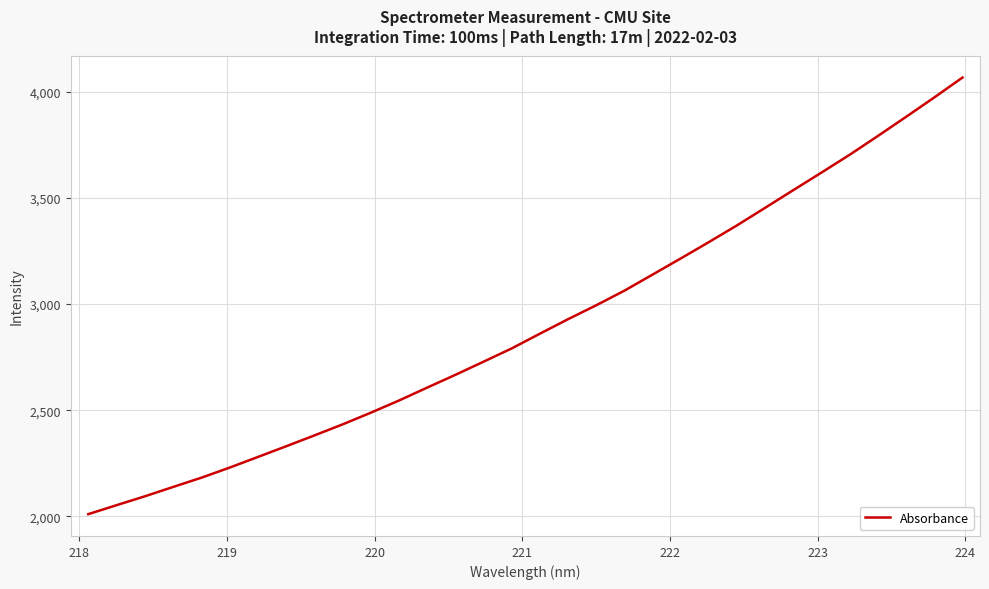

What is the difference between the maximum and minimum values?

2057.8